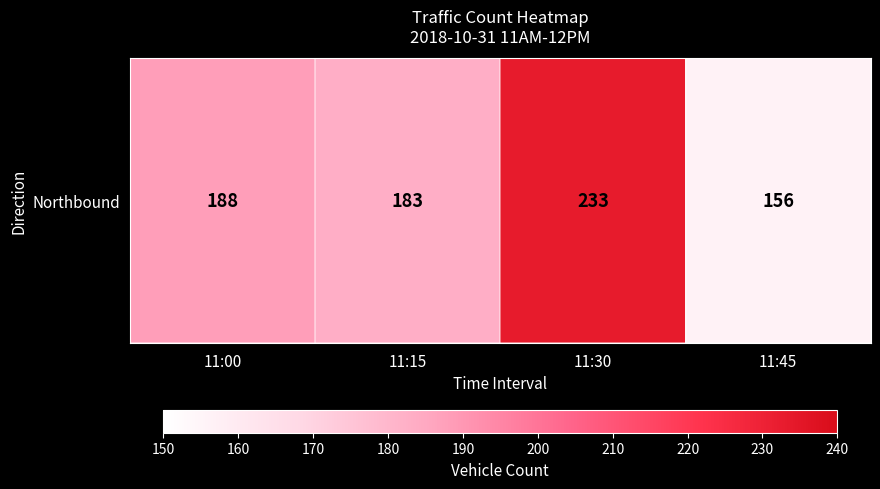

Which has a higher value, 11:30 or 11:00?

11:30